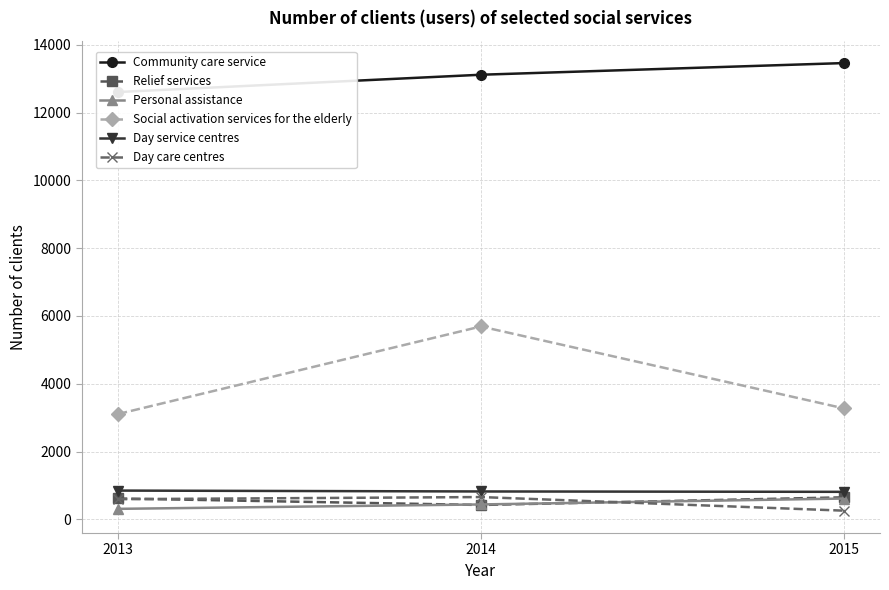

Is it true that Personal assistance equals 524 at 2013?

False